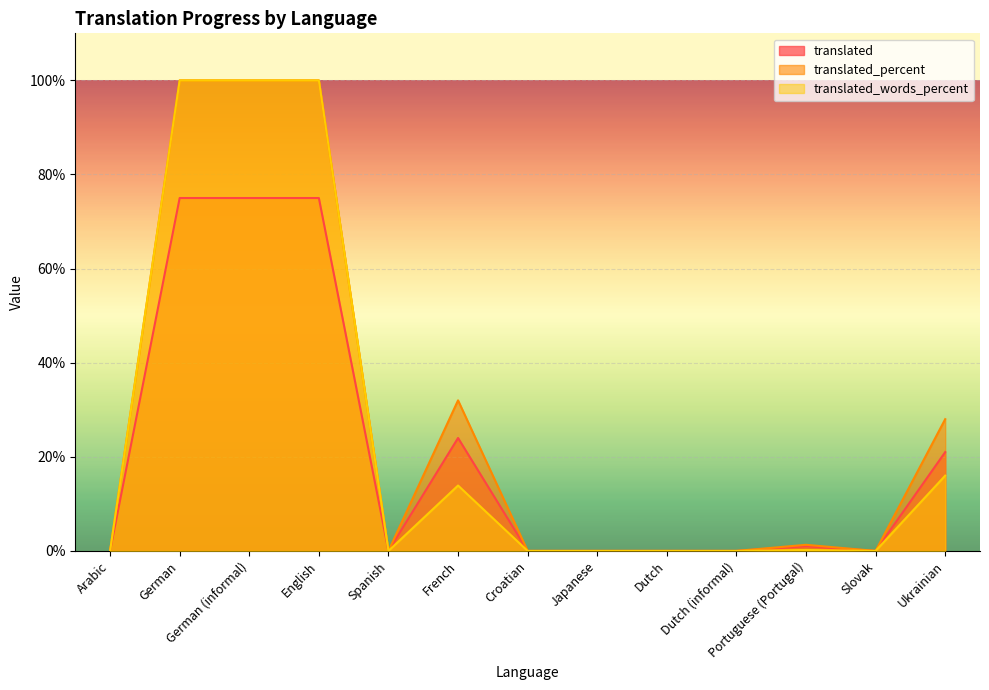

What is the value of the translated_percent point at the 11th from the left?

1.3